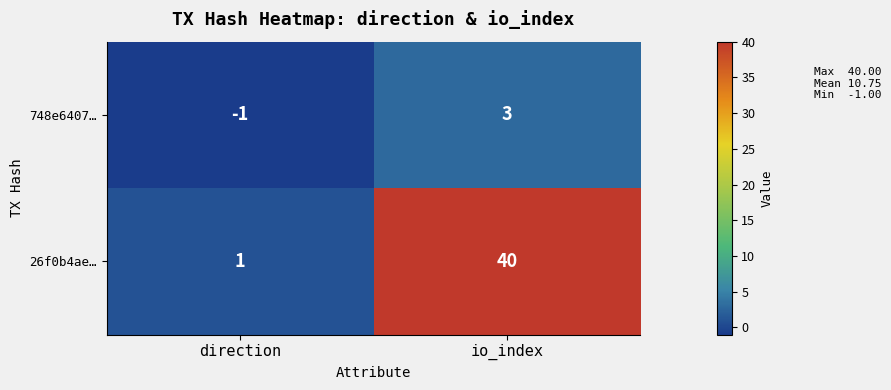

Rank the series by their average value, from lowest to highest.

748e6407…, 26f0b4ae…